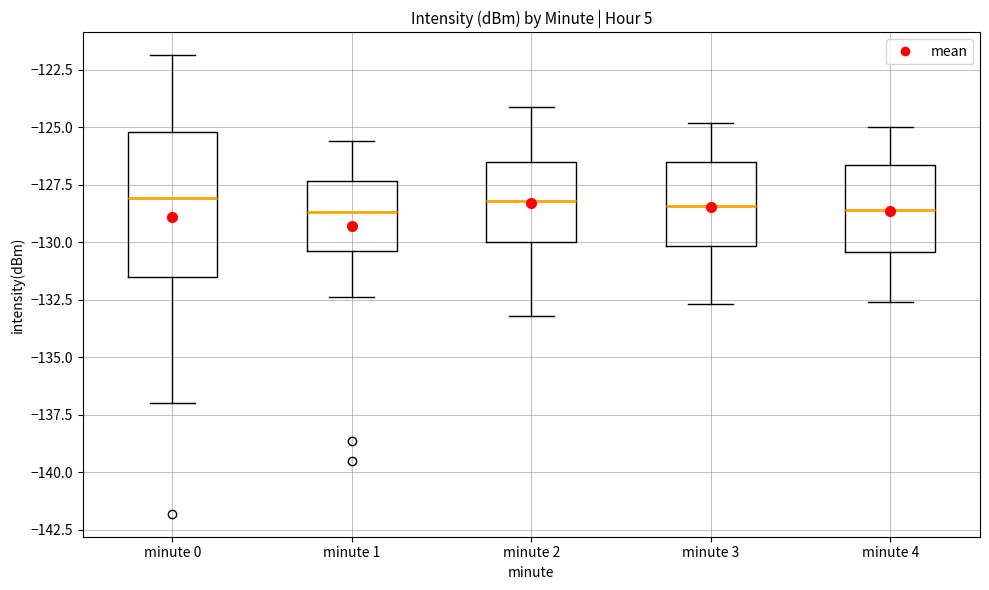

Reading left to right, transcribe this box plot: for each box, give where its median line is, the range the box spans, and where its two whiskers end, as read against the y-axis. The values are not printed on the chart, so give them approximately, as read against the axis.

minute 0: median -128.0, box -131.5 to -125.0, whiskers -137.0 to -122.0
minute 1: median -128.5, box -130.5 to -127.5, whiskers -132.5 to -125.5
minute 2: median -128.0, box -130.0 to -126.5, whiskers -133.0 to -124.0
minute 3: median -128.5, box -130.0 to -126.5, whiskers -132.5 to -125.0
minute 4: median -128.5, box -130.5 to -126.5, whiskers -132.5 to -125.0